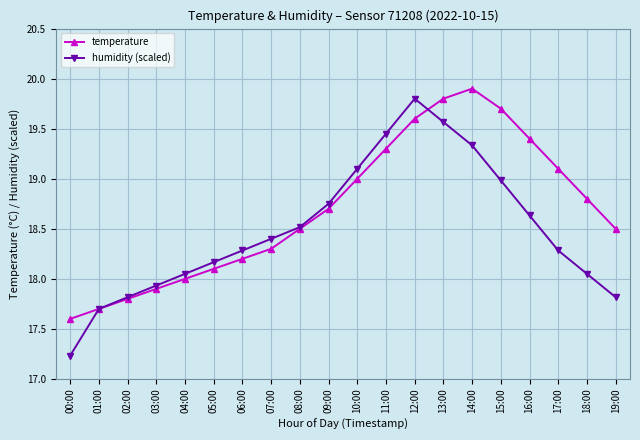

In temperature, how many points are higher than both neighbors (excluding endpoints)?

1